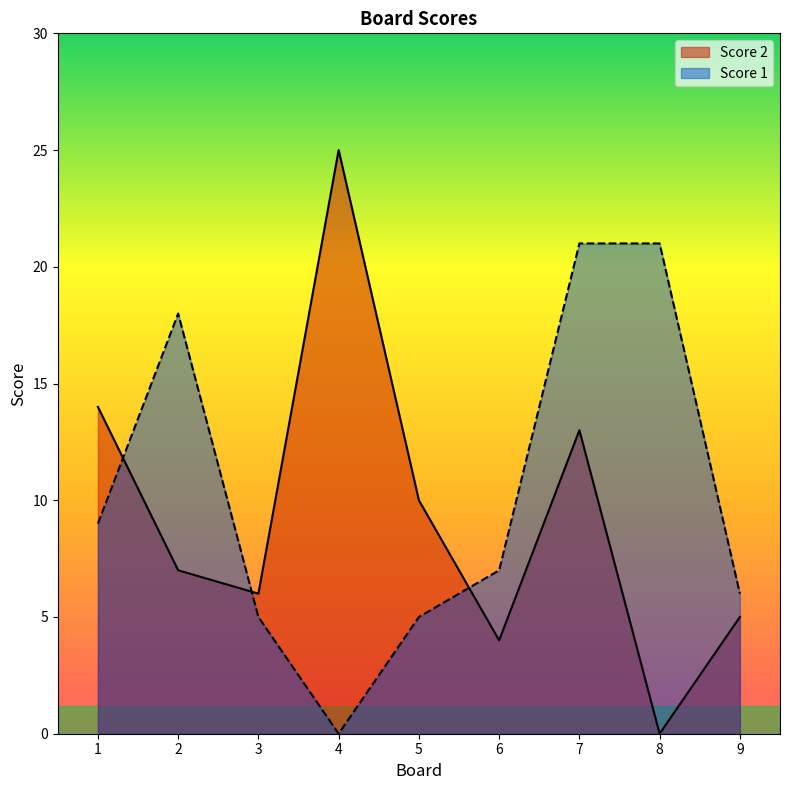

Reading left to right, extract all data points from this chart.

Score 2: 1=14	2=7	3=6	4=25	5=10	6=4	7=13	8=0	9=5
Score 1: 1=9	2=18	3=5	4=0	5=5	6=7	7=21	8=21	9=6